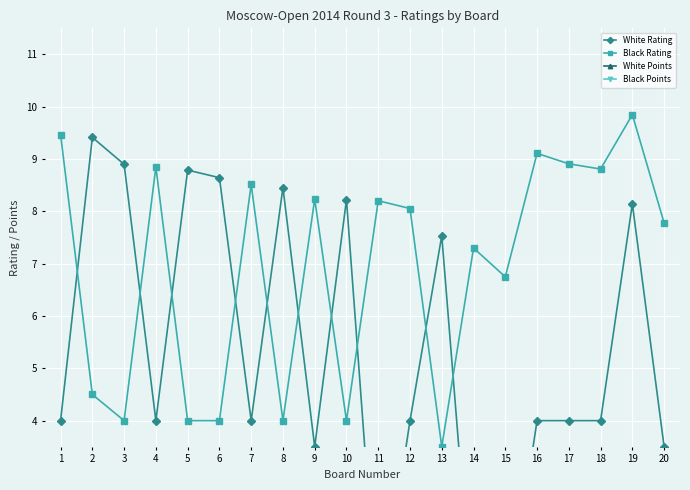

At 9, list the series in order from smallest to largest.

White Points, Black Points, White Rating, Black Rating